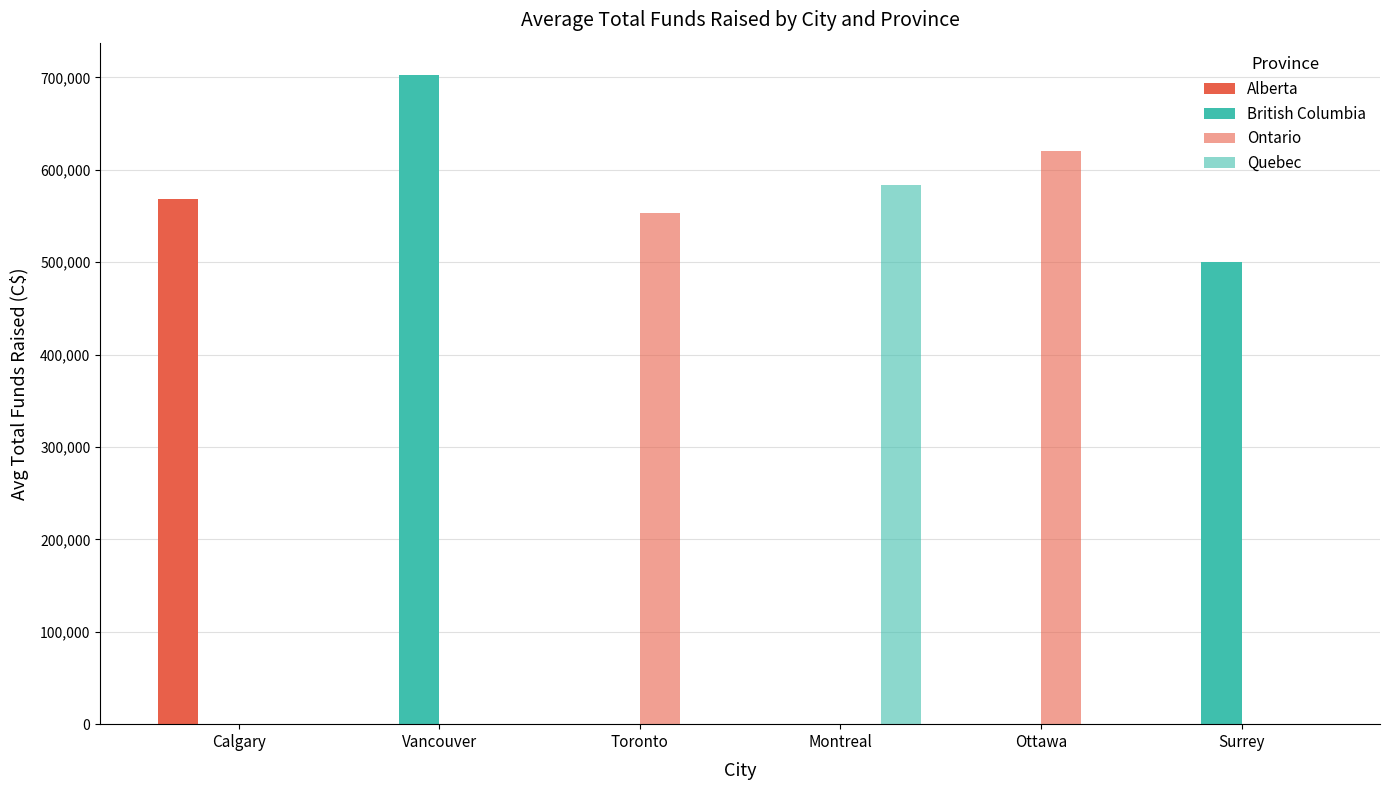

What is the difference between the second highest and second lowest values in the British Columbia series?

500001.0